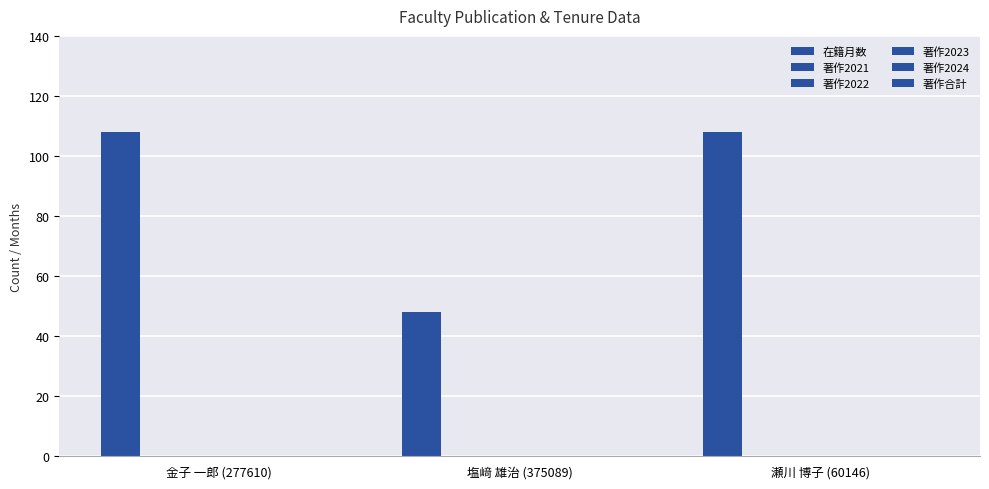

How many series are shown in this chart?

1